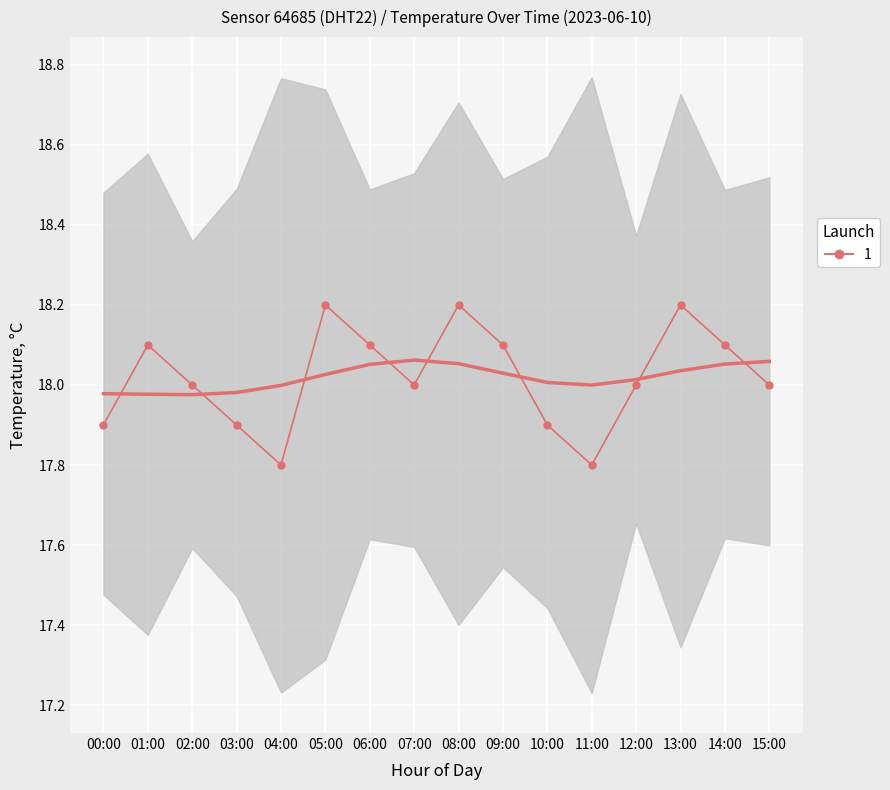

True or false: there are more than 2 points higher than both neighbors.

True